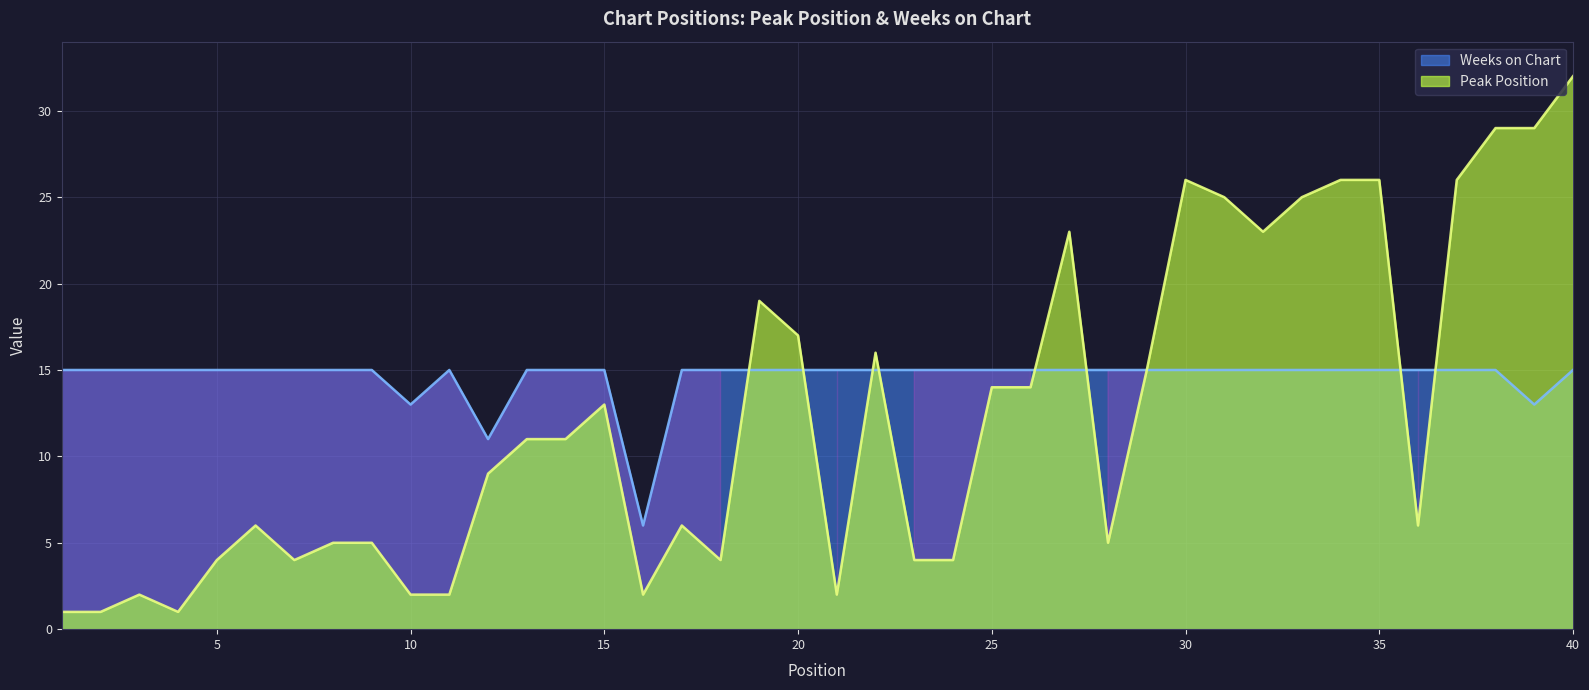

At which category does the chart reach its peak across all series?

40